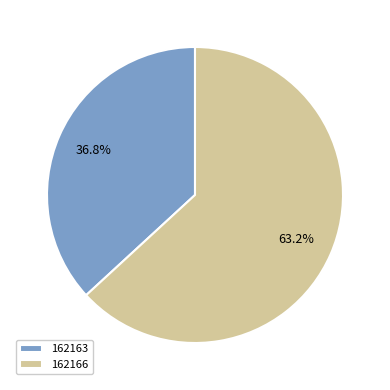

Which category accounts for the majority?

162166